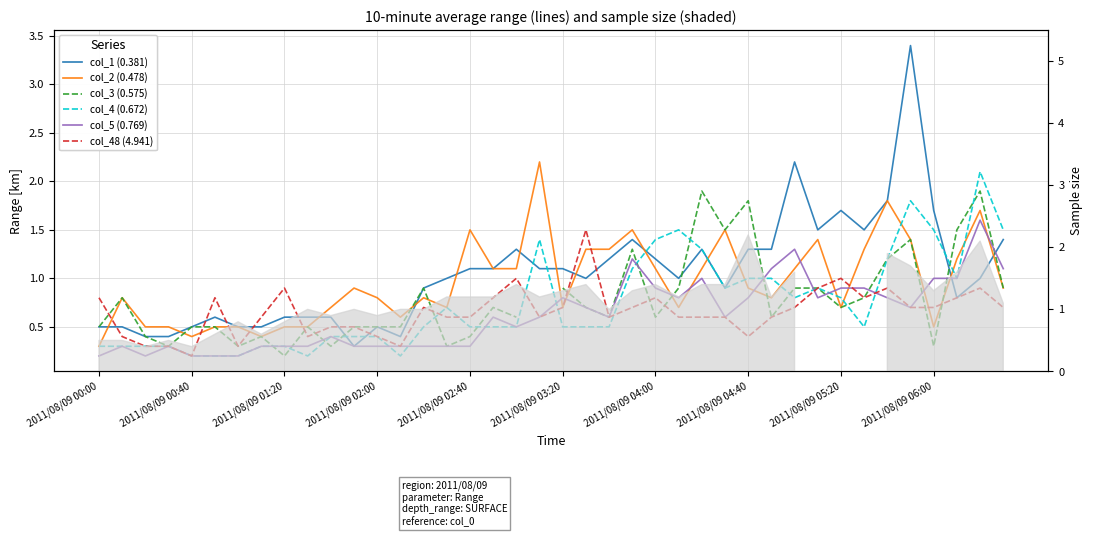

How many interior local valleys does the col_48 (4.941) series have?

8